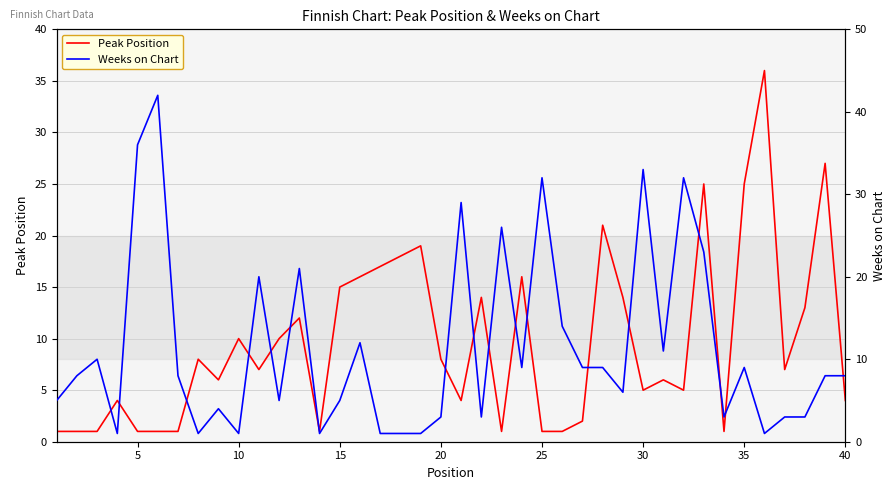

How many data points does each series have?

40